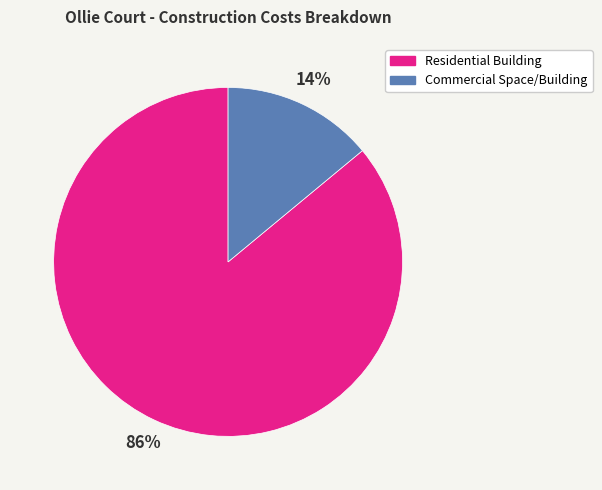

To the nearest percent, what is the difference between the largest and smallest slice percentages?

72%